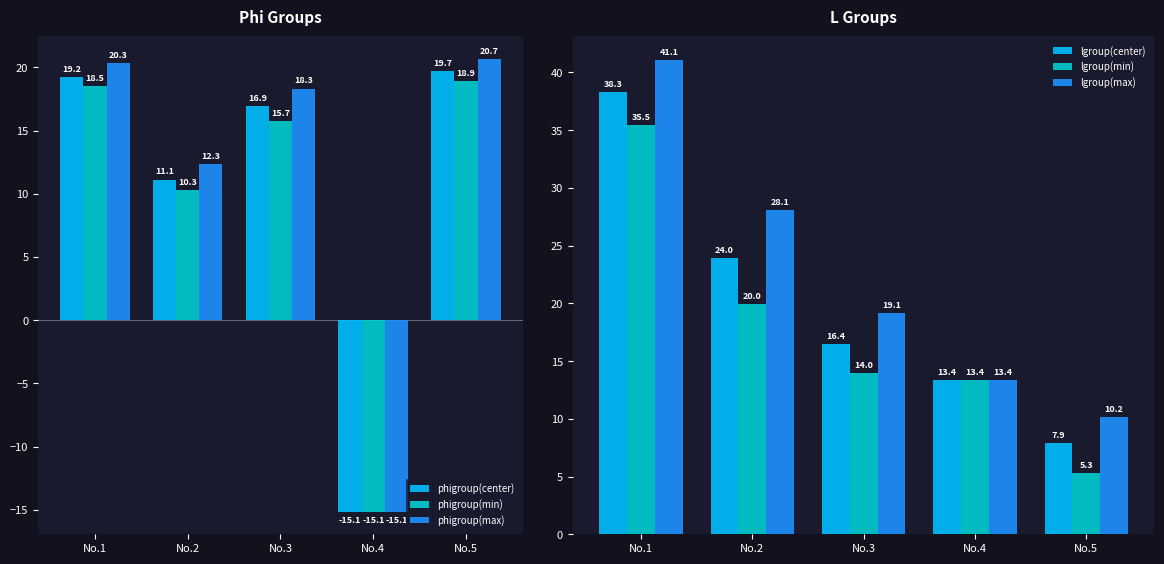

How many bars are there in each group?

6